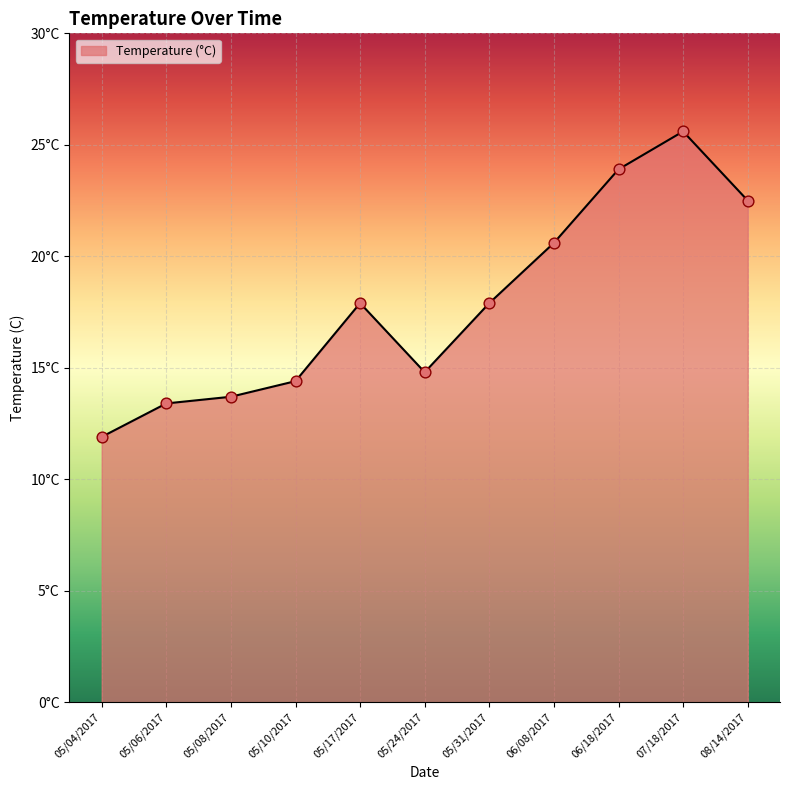

What is the ratio of the value at 08/14/2017 to the value at 05/17/2017?

1.3